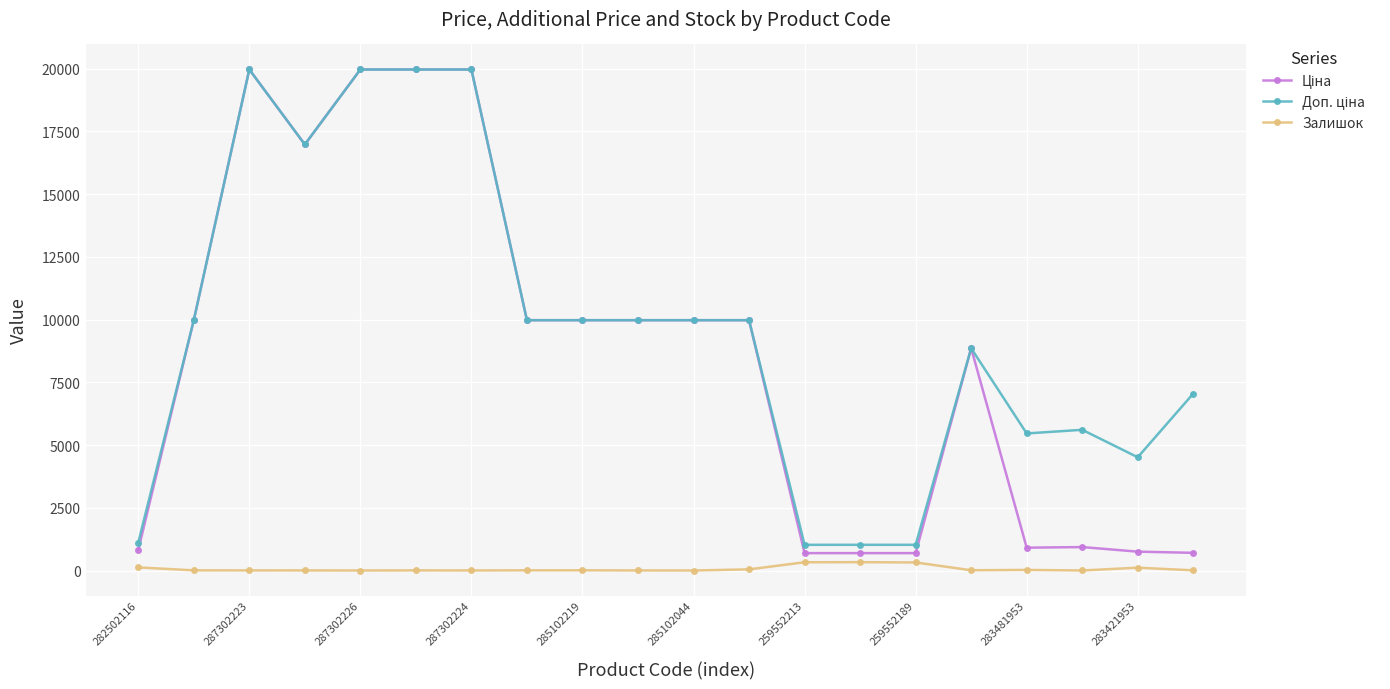

At how many categories does at least one series exceed 13399?

5